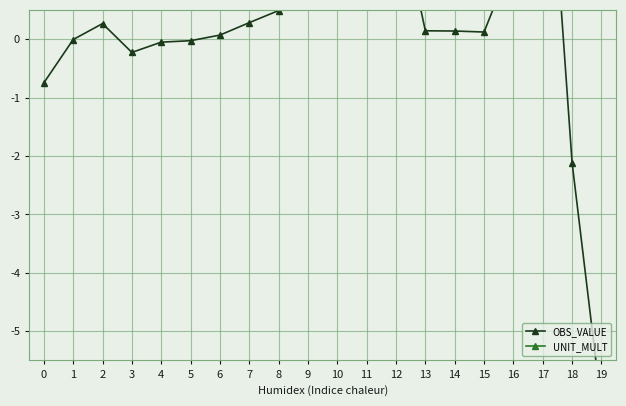

Is it true that OBS_VALUE equals -0.7 at 0?

True